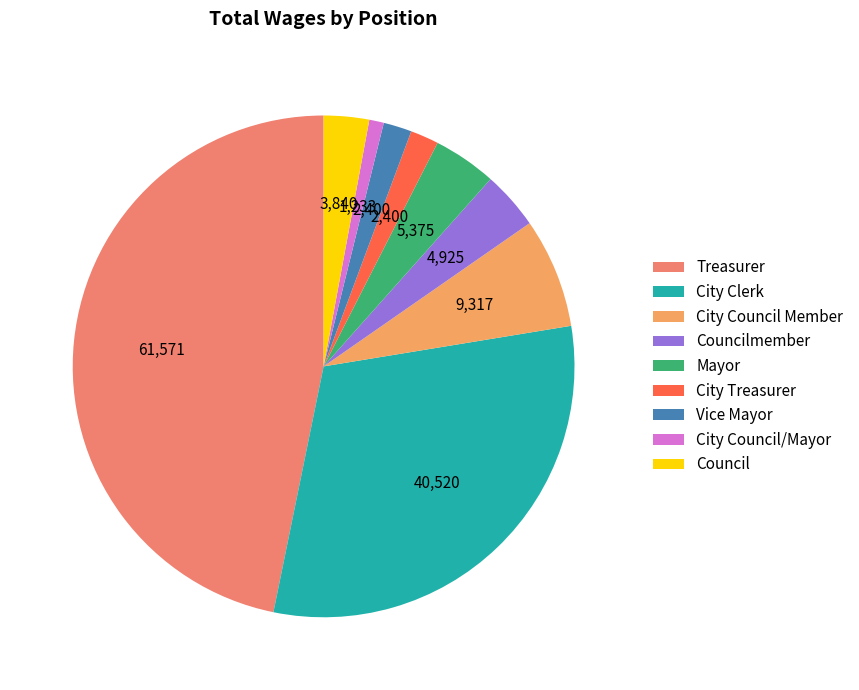

How many slices are in this pie chart?

9